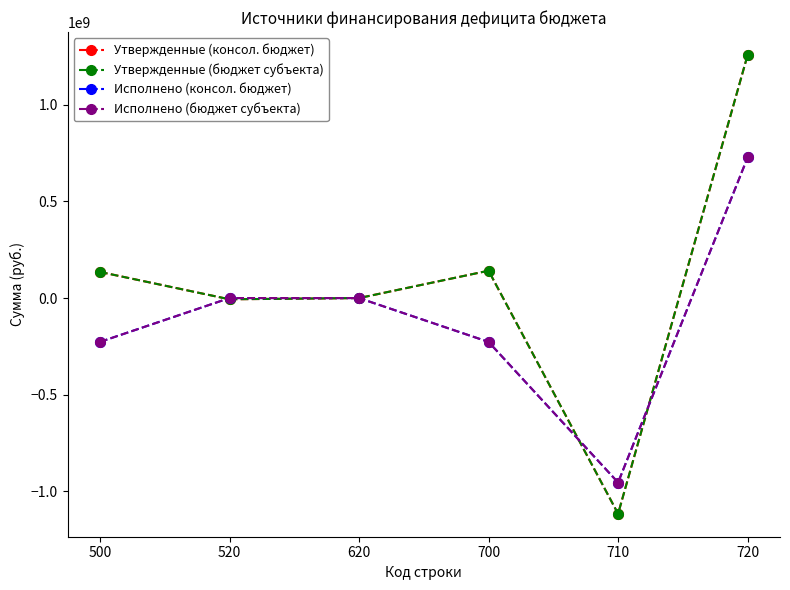

The Утвержденные (бюджет субъекта) series shows 0.0 at 620. True or false?

True